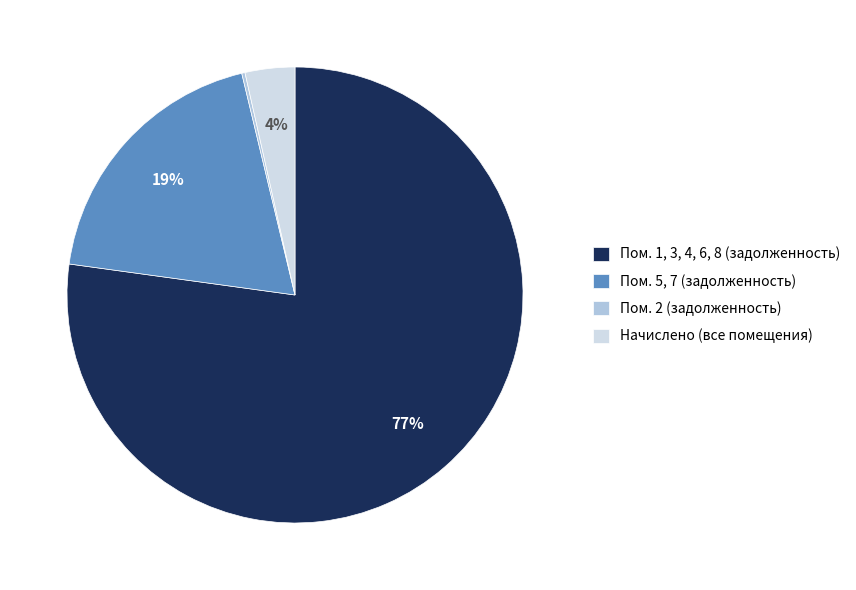

True or false: Пом. 5, 7 (задолженность) accounts for 6% of the total.

False